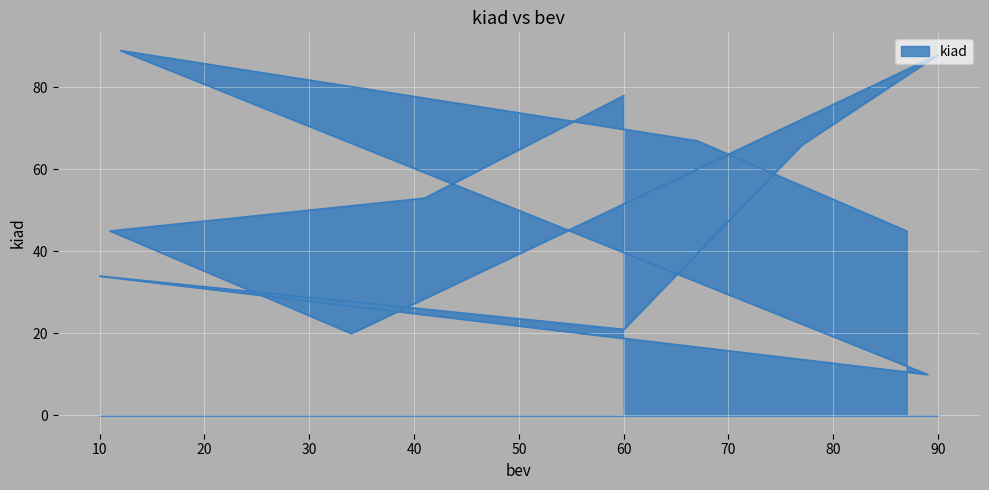

What is the sum of all values?

616